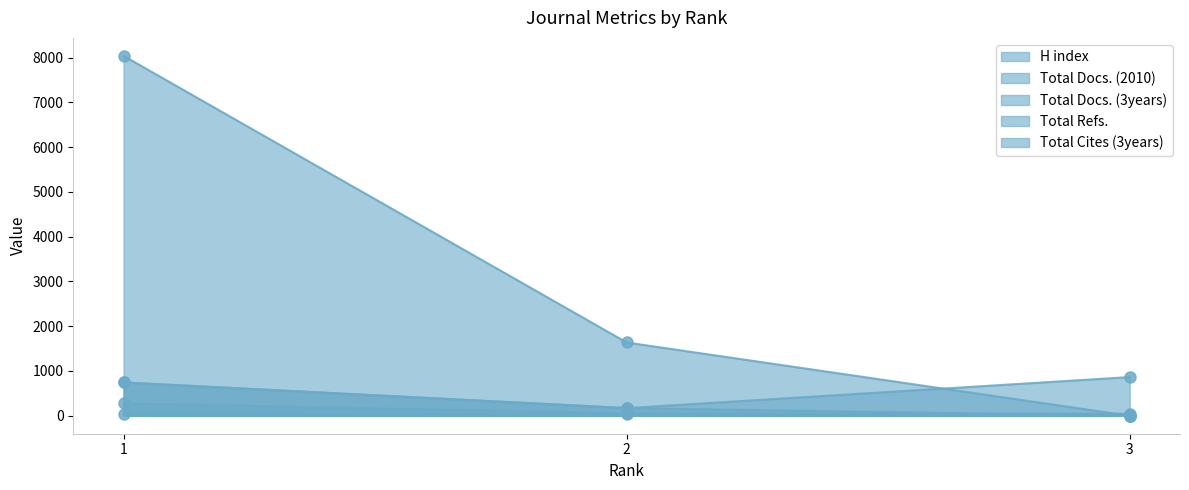

What is the difference between the maximum and minimum values in the Total Docs. (2010) series?

274